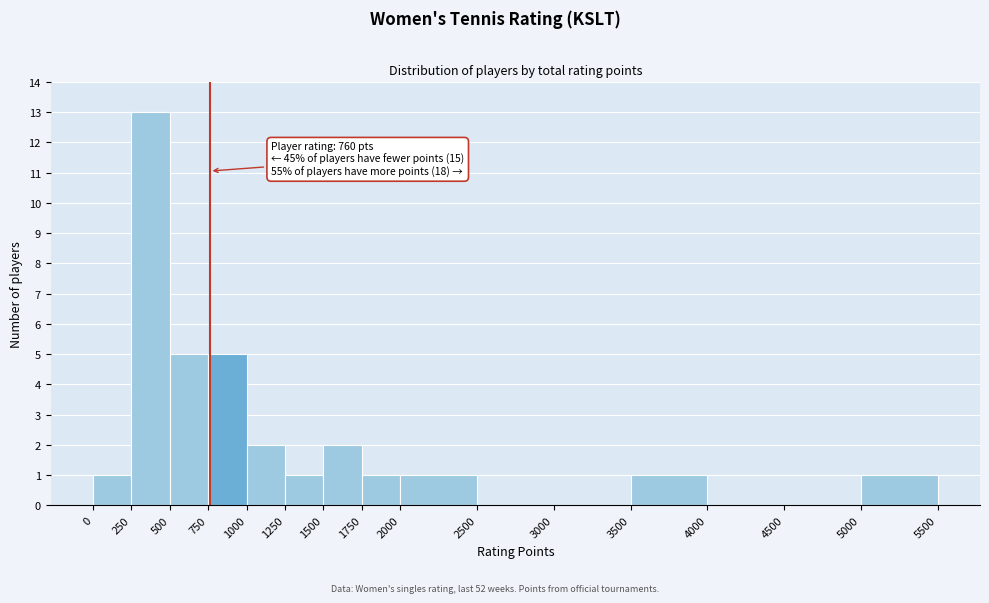

Over which range of the x-axis is the bar tallest?

250 to 500